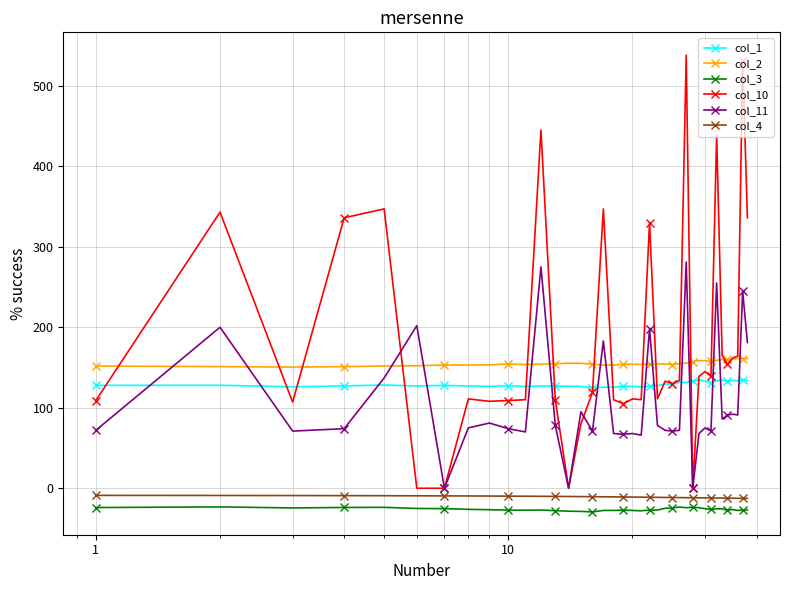

True or false: col_2 has more than 1 points higher than both neighbors.

True